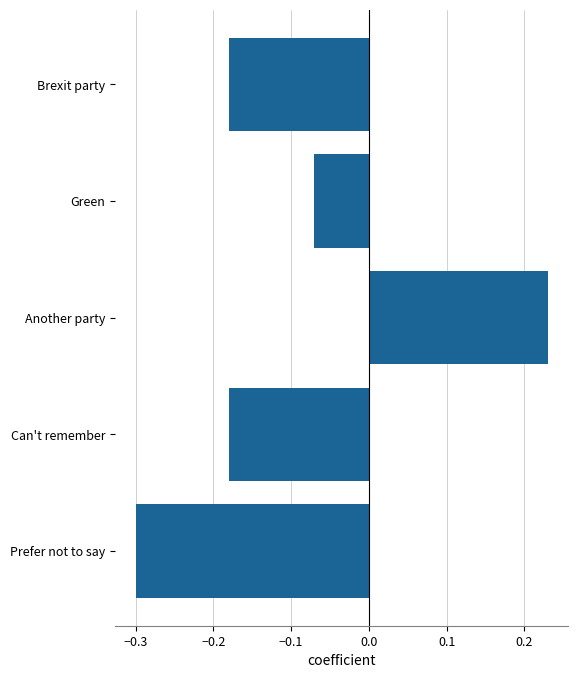

What is the sum of all values?

-0.5